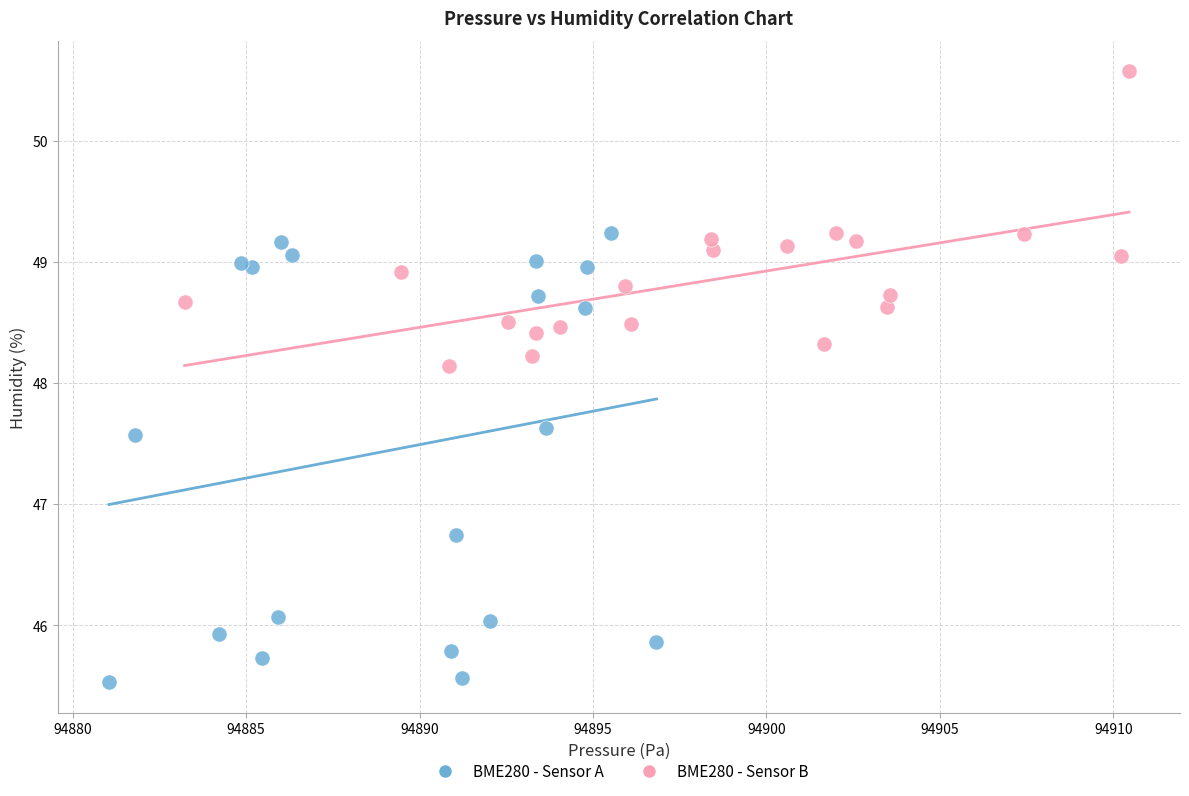

Which series reaches the maximum Y coordinate?

BME280 - Sensor B